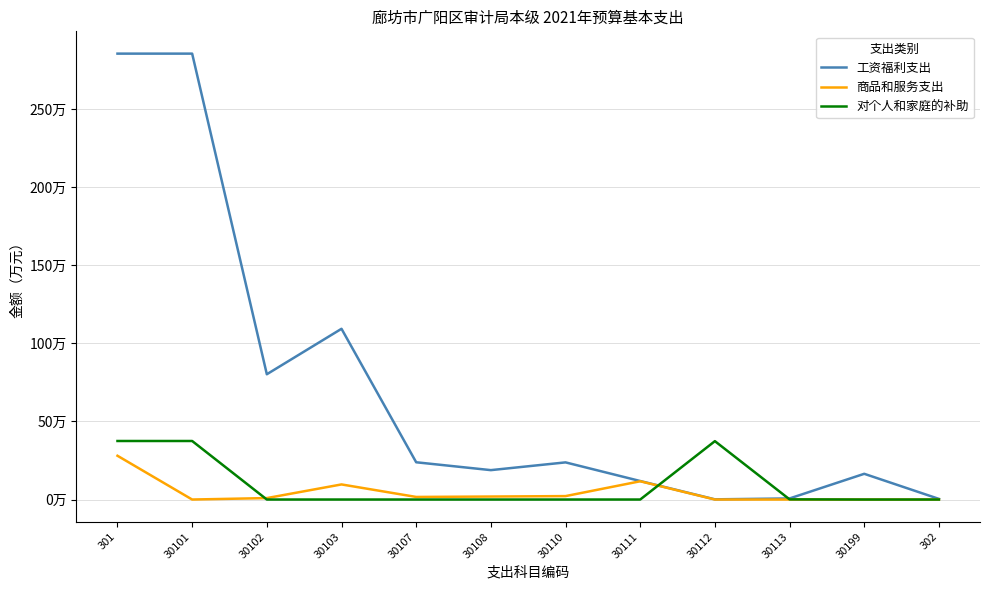

At which label is 对个人和家庭的补助 closest to 18?

30113